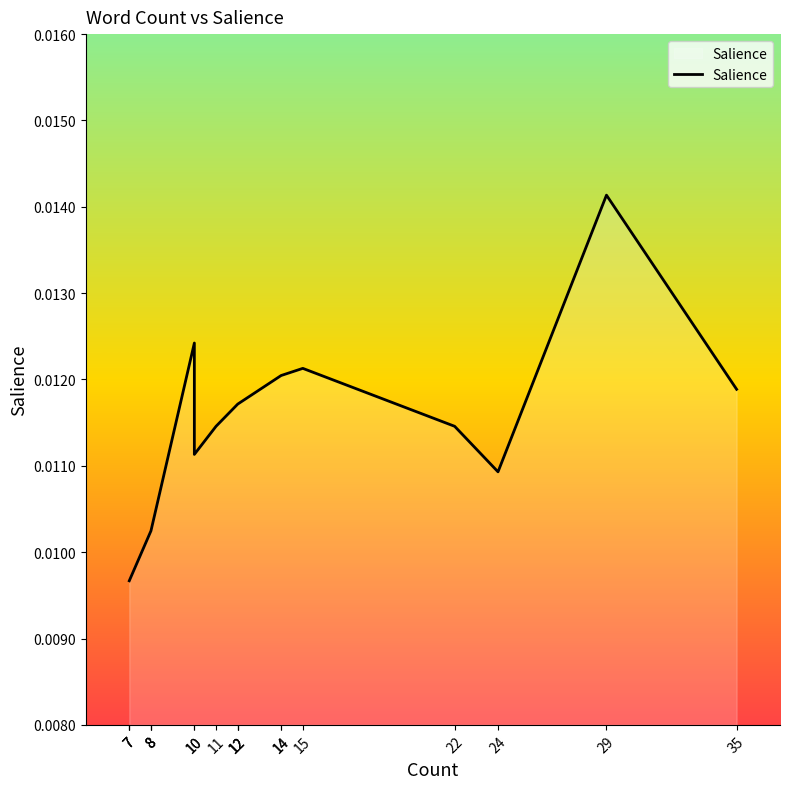

Is it true that the value at 12 is 0.0?

True